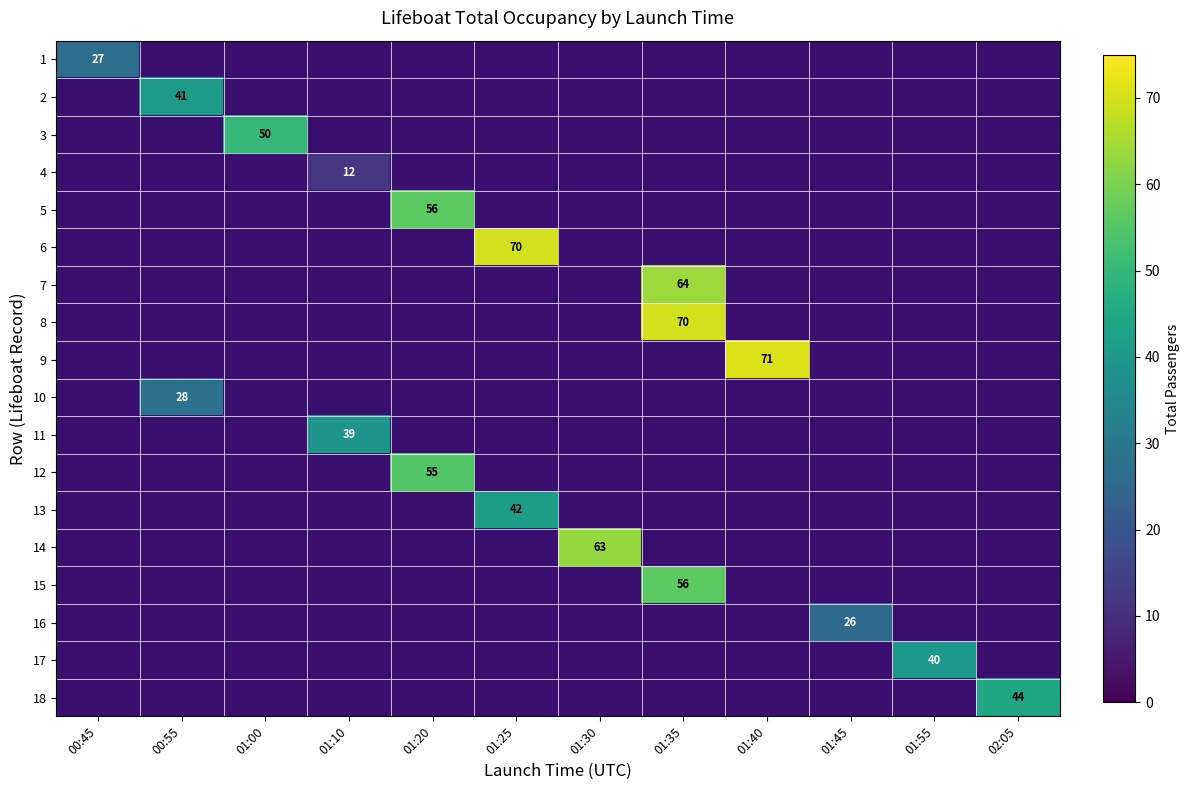

True or false: 15 has a value of 56 at 01:35.

True